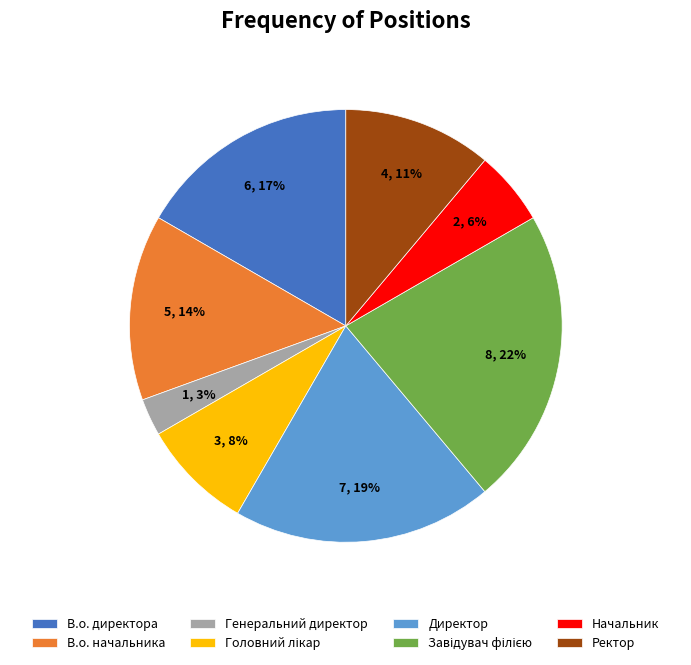

Which has a higher value, В.о. начальника or Директор?

Директор